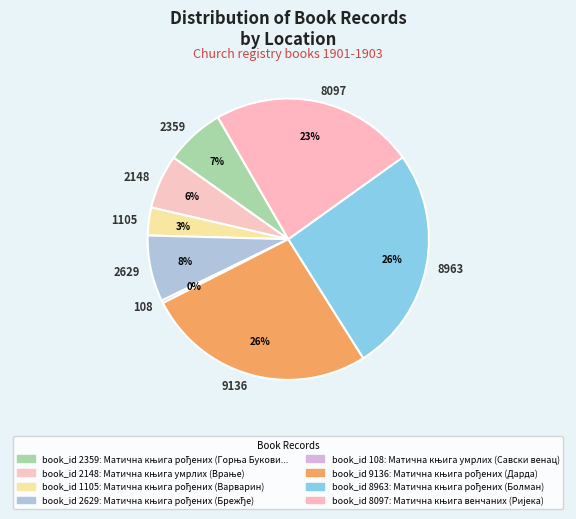

To the nearest percent, what is the average slice percentage?

12%